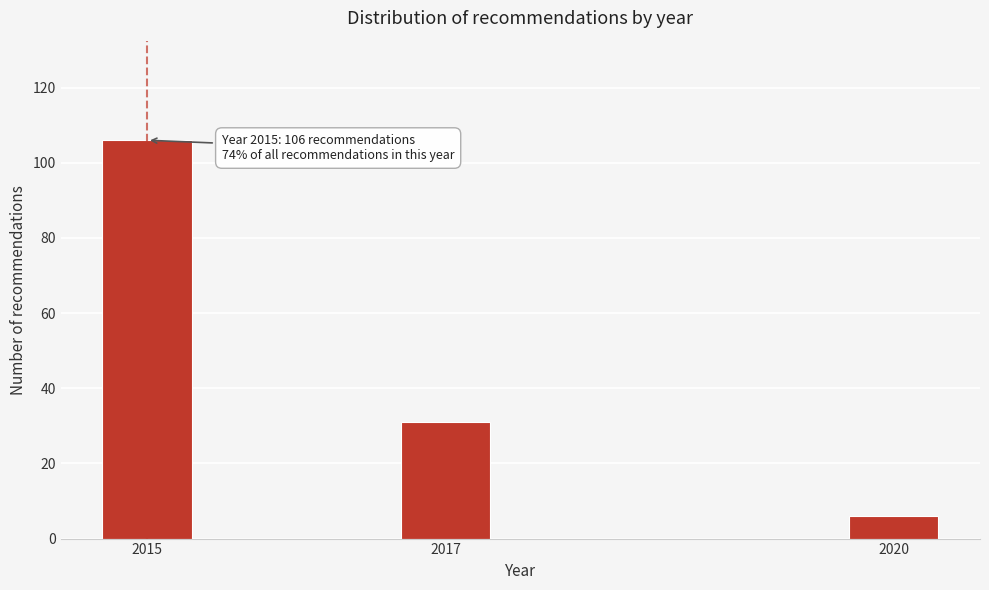

Reading left to right, extract all data points from this chart.

106	31	6